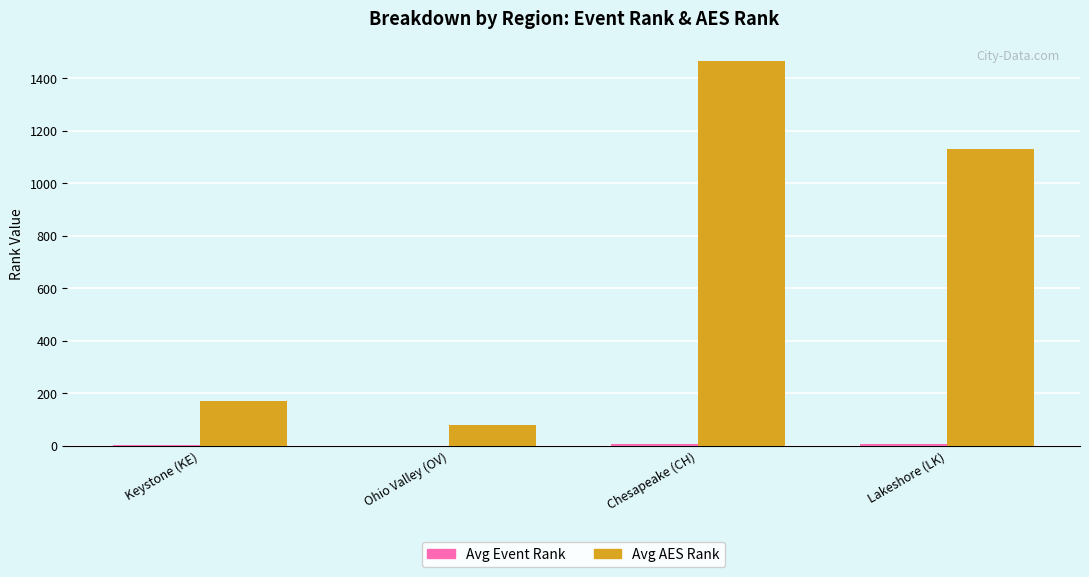

What is the maximum value shown in the chart?

1467